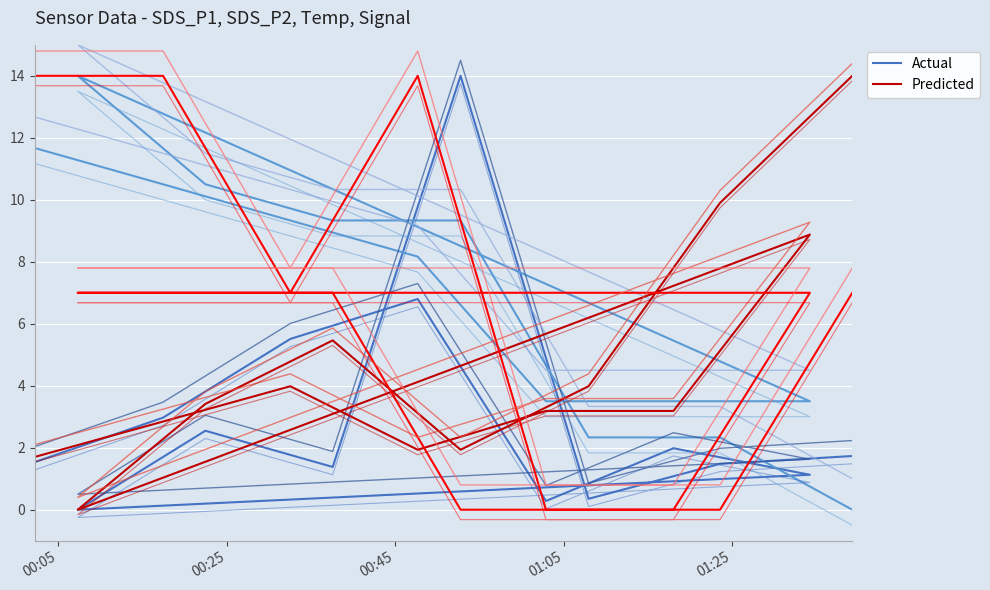

Where do Actual and Predicted first cross each other?

00:05 and 00:25